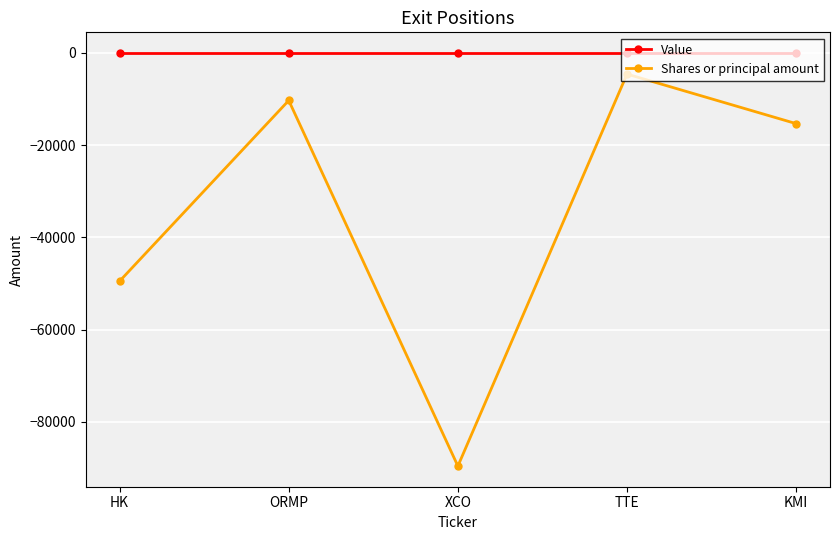

True or false: Shares or principal amount and Value intersect in this chart.

False